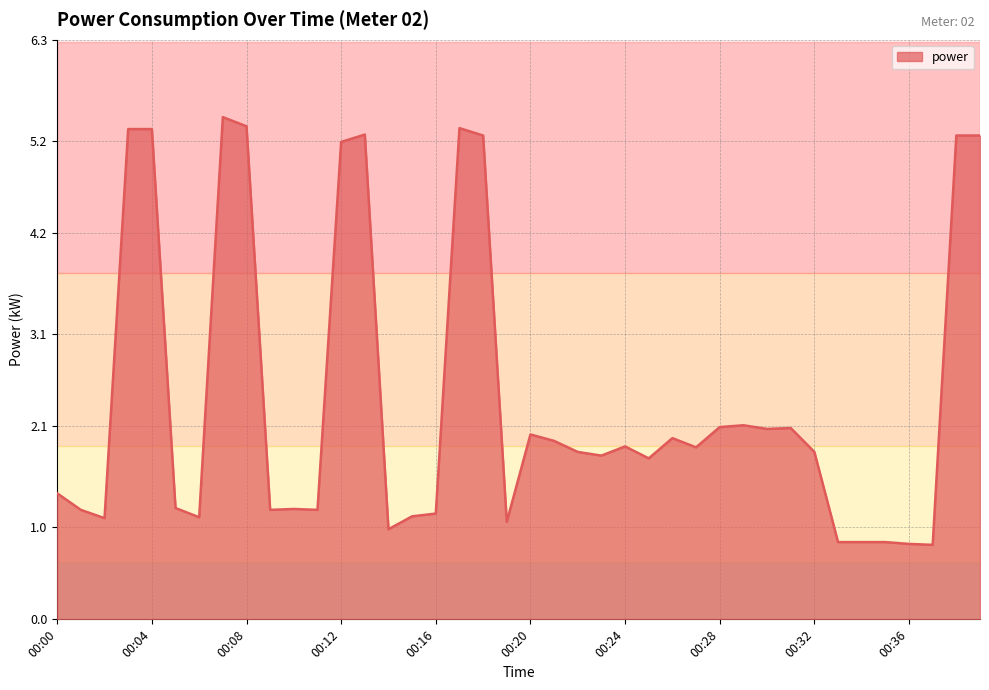

True or false: the data has more than 2 interior local peaks.

True